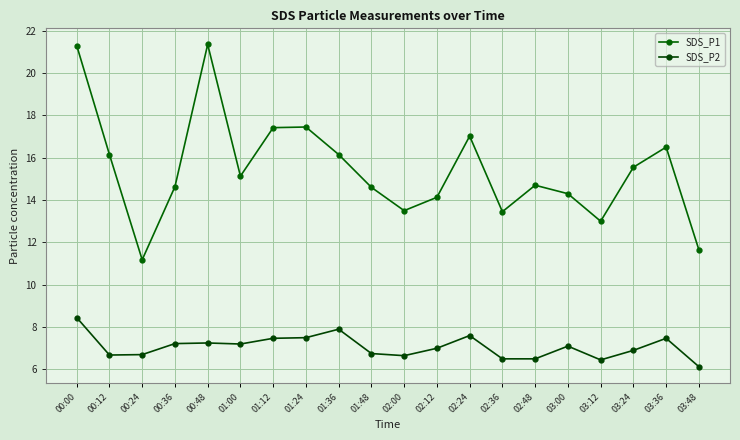

Which series has the largest range (max minus min)?

SDS_P1